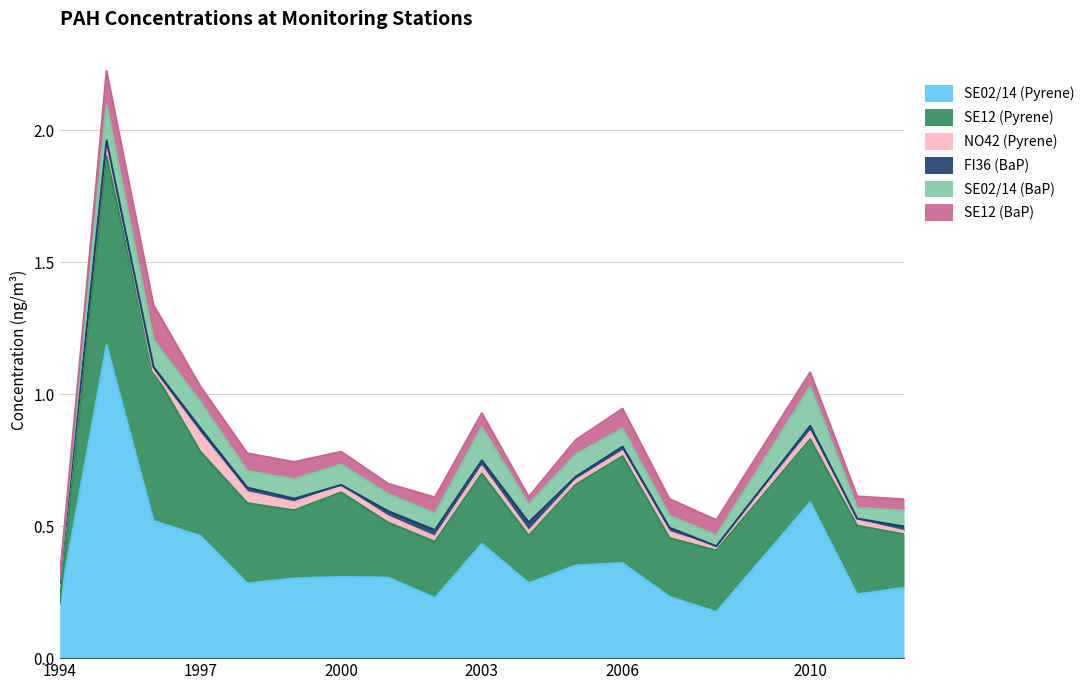

Which series has the largest total across all categories?

SE02/14 (Pyrene)